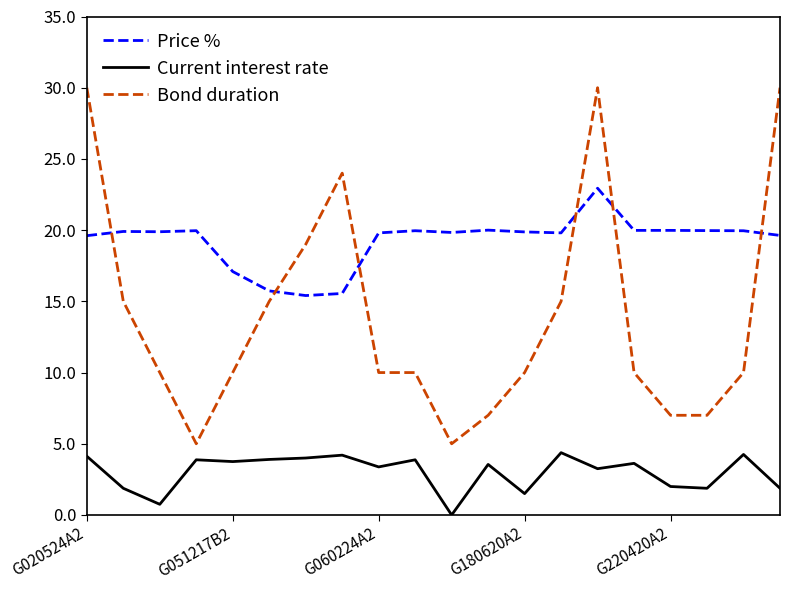

List the series in order of their overall mean, highest first.

Price %, Bond duration, Current interest rate